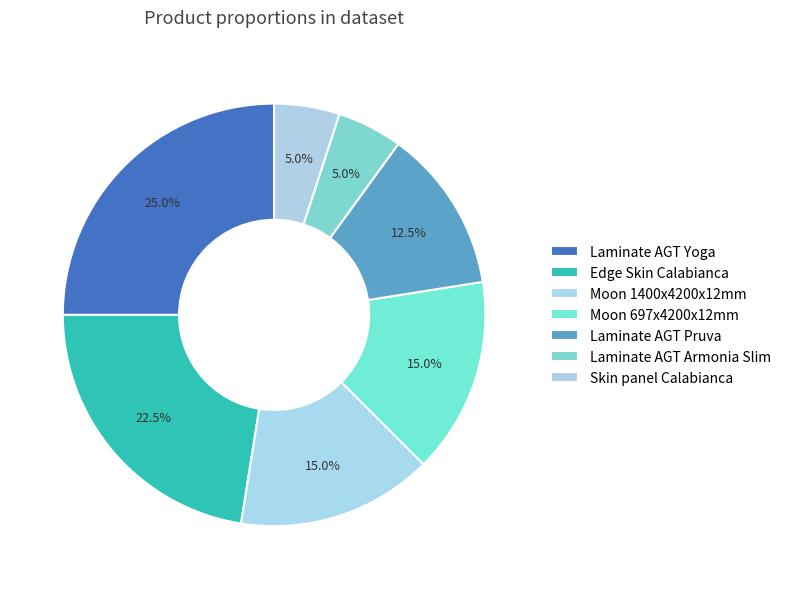

Is there any slice that represents more than half of the pie?

No